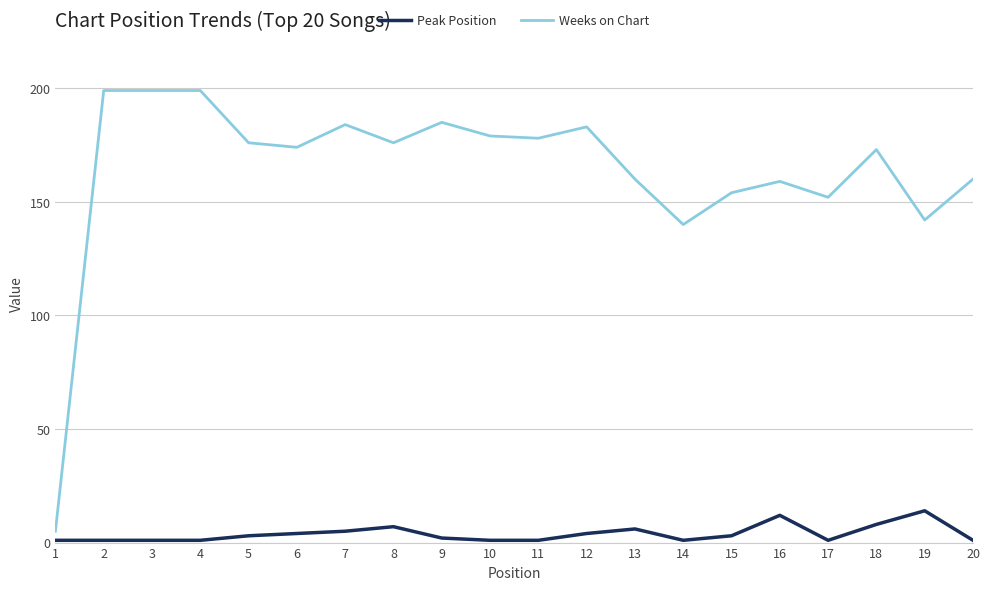

Which series has the largest total across all categories?

Weeks on Chart